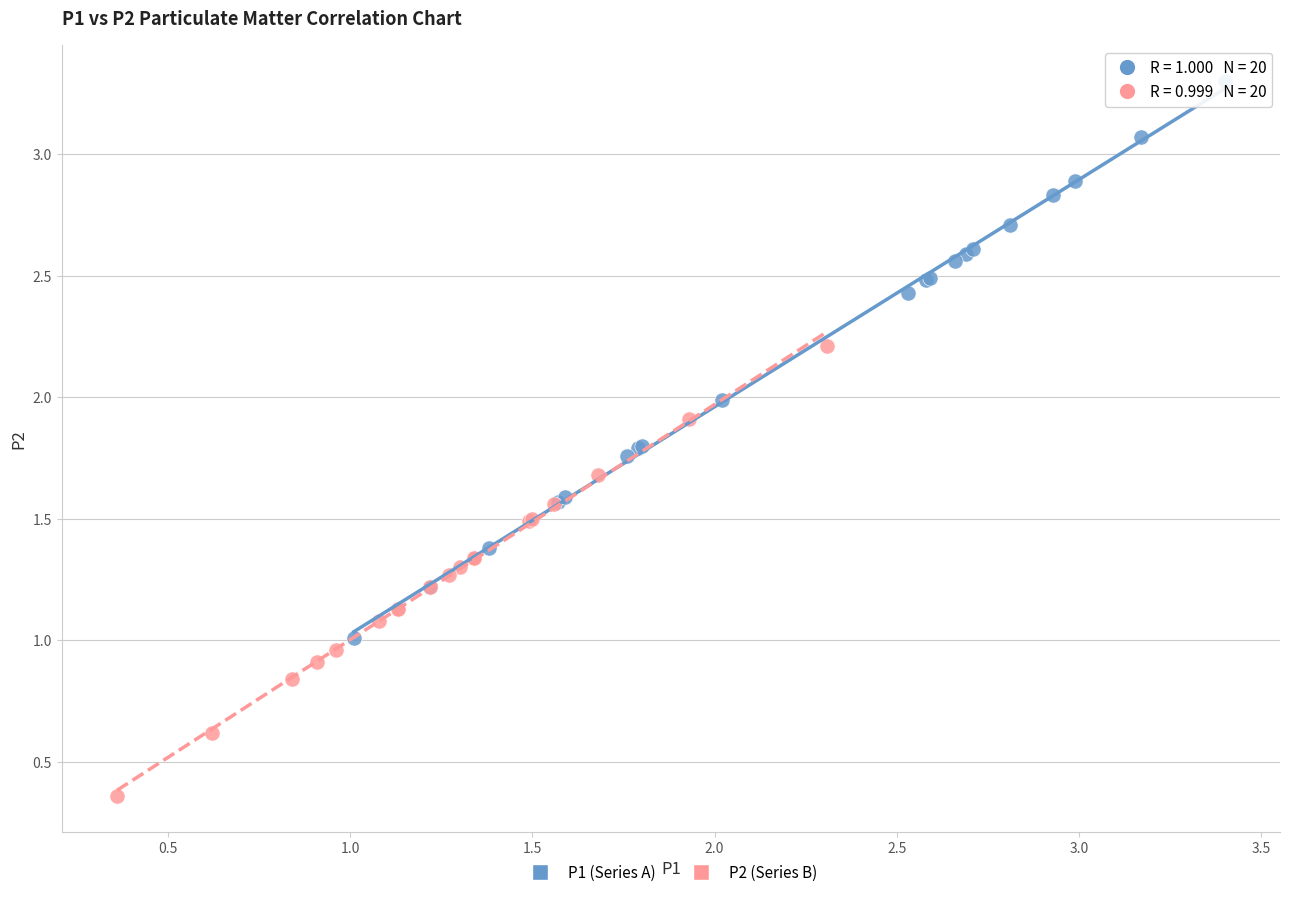

Which series has the widest spread of Y values?

P1 (Series A)